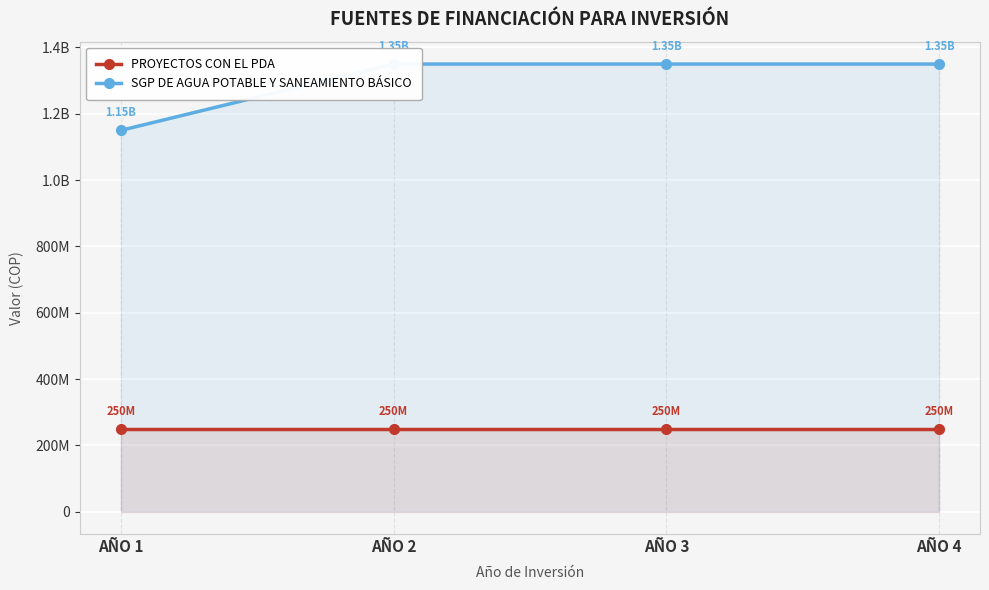

Is it true that PROYECTOS CON EL PDA equals 162549047 at AÑO 2?

False